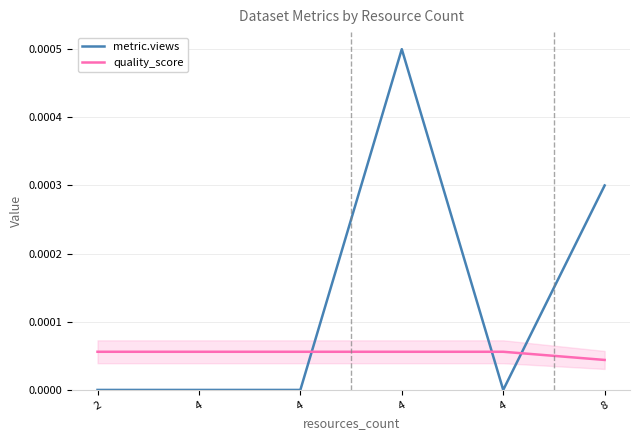

How many times do quality_score and metric.views cross each other?

3